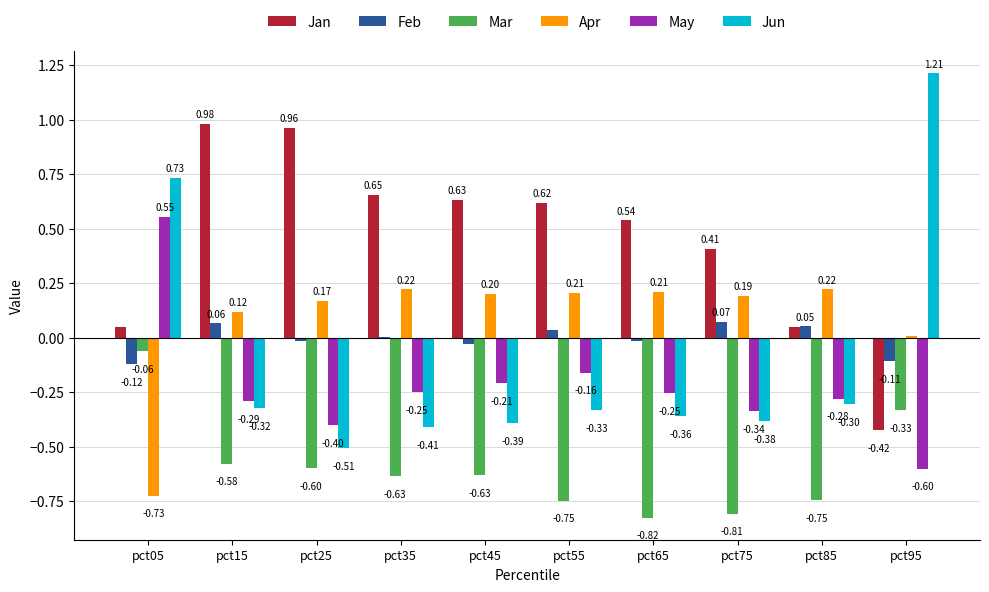

Which series has the largest total across all categories?

Jan